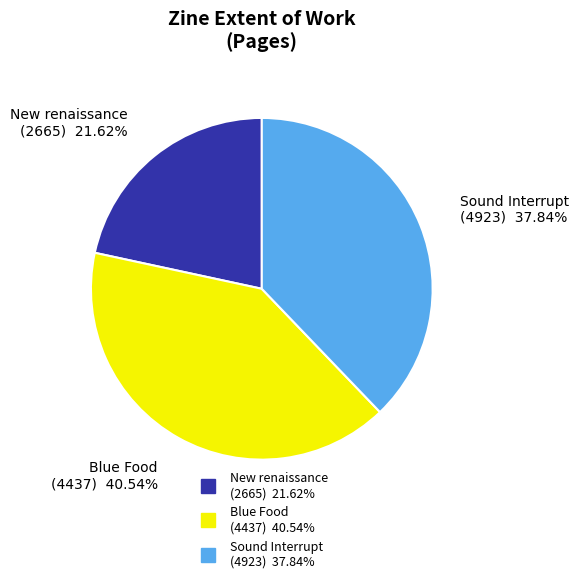

To the nearest percent, what is the difference between the New renaissance (2665) and Sound Interrupt (4923) slice percentages?

16%